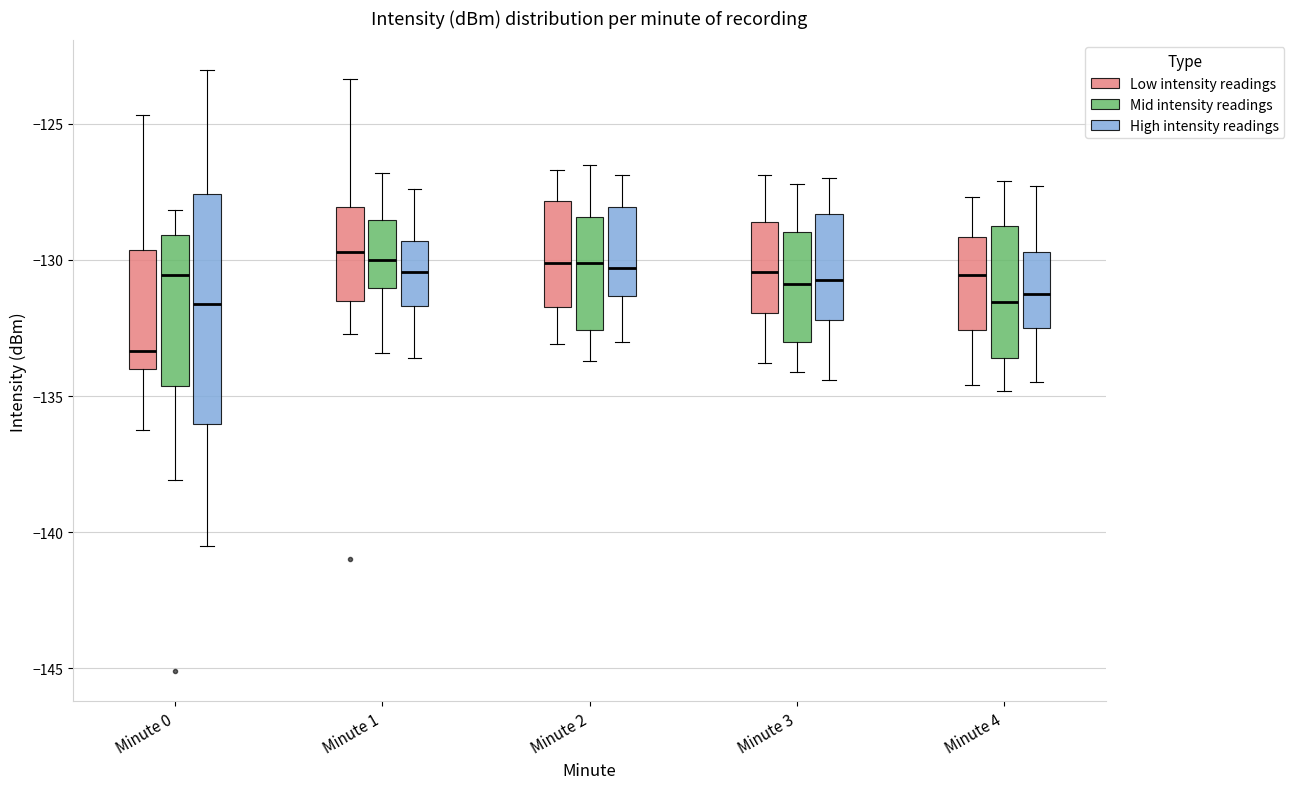

Reading left to right, transcribe this box plot: for each box, give where its median line is, the range the box spans, and where its two whiskers end, as read against the y-axis. The values are not printed on the chart, so give them approximately, as read against the axis.

Minute 0 (Low intensity readings): median -133.5, box -134.0 to -129.5, whiskers -136.0 to -124.5
Minute 0 (Mid intensity readings): median -130.5, box -134.5 to -129.0, whiskers -138.0 to -128.0
Minute 0 (High intensity readings): median -131.5, box -136.0 to -127.5, whiskers -140.5 to -123.0
Minute 1 (Low intensity readings): median -129.5, box -131.5 to -128.0, whiskers -132.5 to -123.5
Minute 1 (Mid intensity readings): median -130.0, box -131.0 to -128.5, whiskers -133.5 to -127.0
Minute 1 (High intensity readings): median -130.5, box -131.5 to -129.5, whiskers -133.5 to -127.5
Minute 2 (Low intensity readings): median -130.0, box -131.5 to -128.0, whiskers -133.0 to -126.5
Minute 2 (Mid intensity readings): median -130.0, box -132.5 to -128.5, whiskers -133.5 to -126.5
Minute 2 (High intensity readings): median -130.5, box -131.5 to -128.0, whiskers -133.0 to -127.0
Minute 3 (Low intensity readings): median -130.5, box -132.0 to -128.5, whiskers -134.0 to -127.0
Minute 3 (Mid intensity readings): median -131.0, box -133.0 to -129.0, whiskers -134.0 to -127.0
Minute 3 (High intensity readings): median -130.5, box -132.0 to -128.5, whiskers -134.5 to -127.0
Minute 4 (Low intensity readings): median -130.5, box -132.5 to -129.0, whiskers -134.5 to -127.5
Minute 4 (Mid intensity readings): median -131.5, box -133.5 to -128.5, whiskers -135.0 to -127.0
Minute 4 (High intensity readings): median -131.0, box -132.5 to -129.5, whiskers -134.5 to -127.5